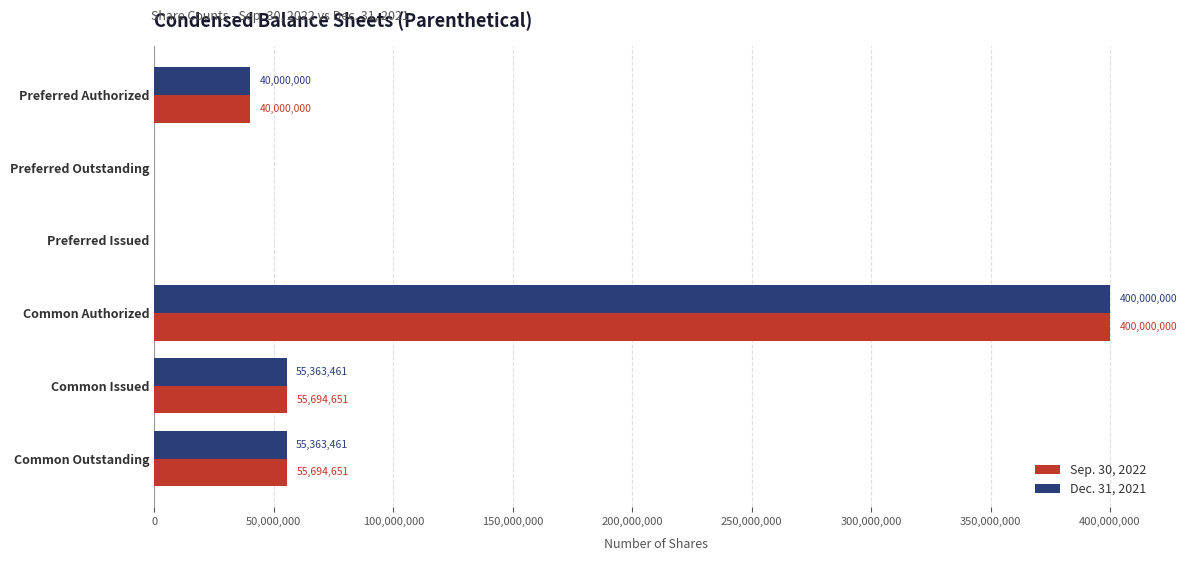

What is the sum of the Sep. 30, 2022 values at Common Issued and Preferred Authorized?

95694651